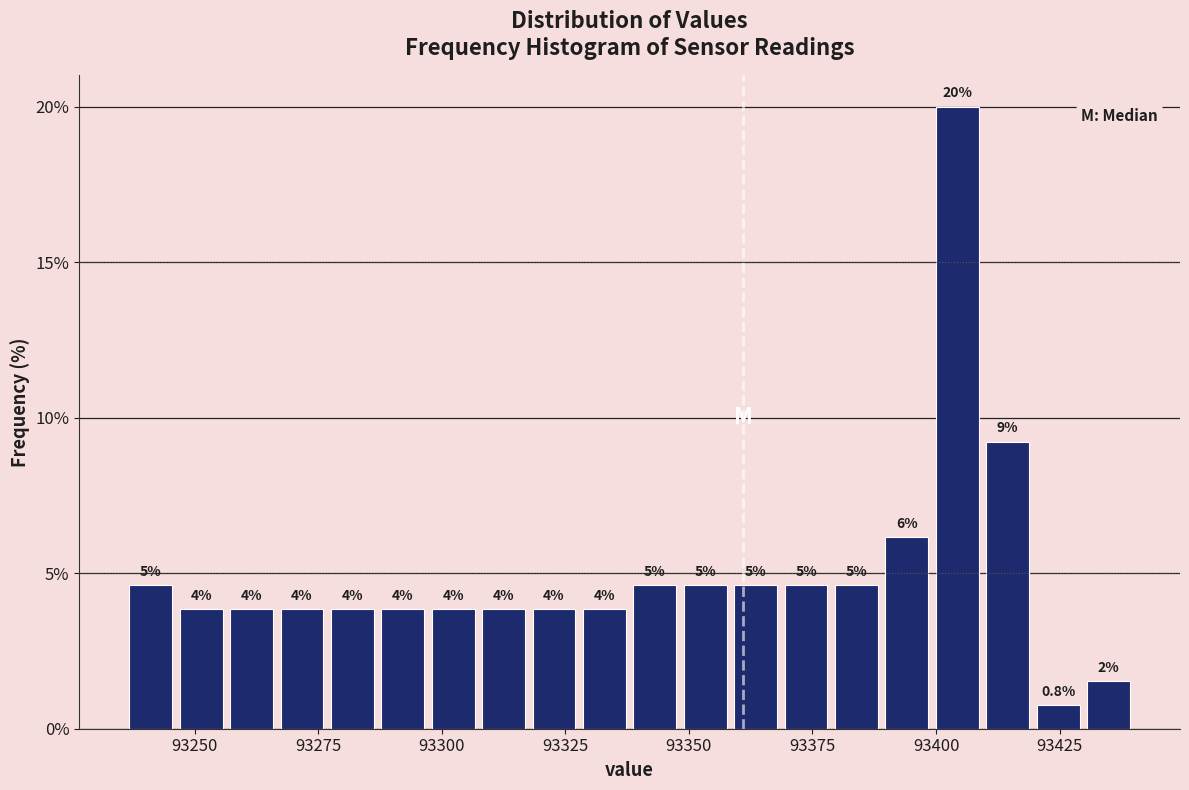

Read against the x-axis, roughly where is the centre of the tallest bar?

93405